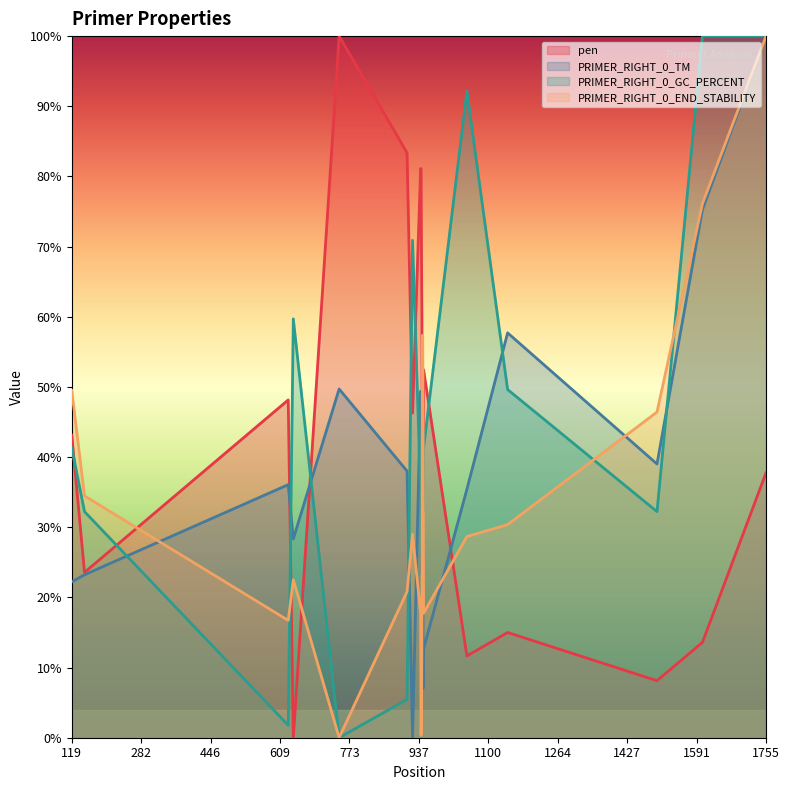

What is the approximate value of PRIMER_RIGHT_0_GC_PERCENT at 946?

41.3